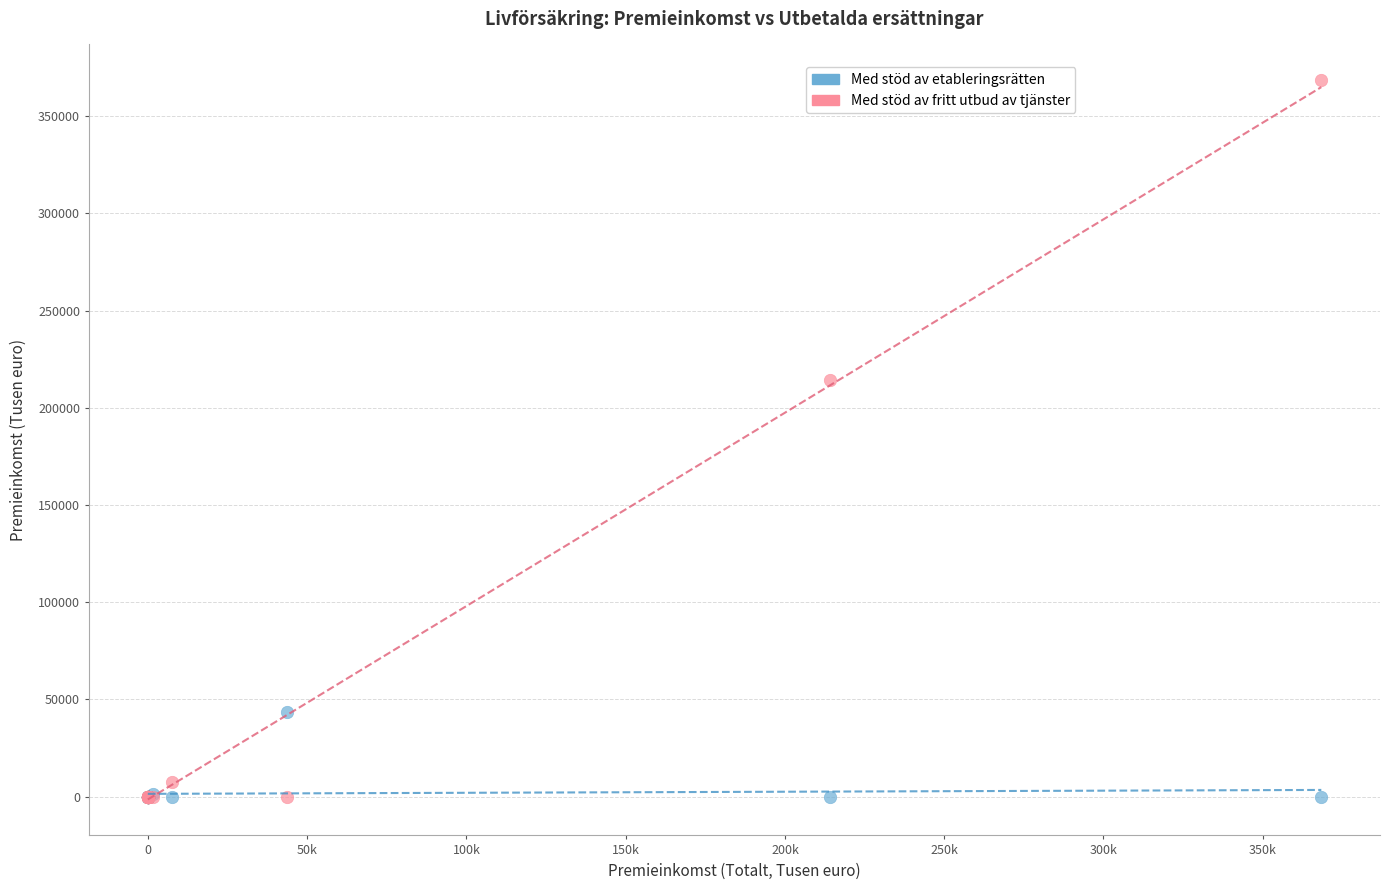

Which series has the widest spread of Y values?

Med stöd av fritt utbud av tjänster